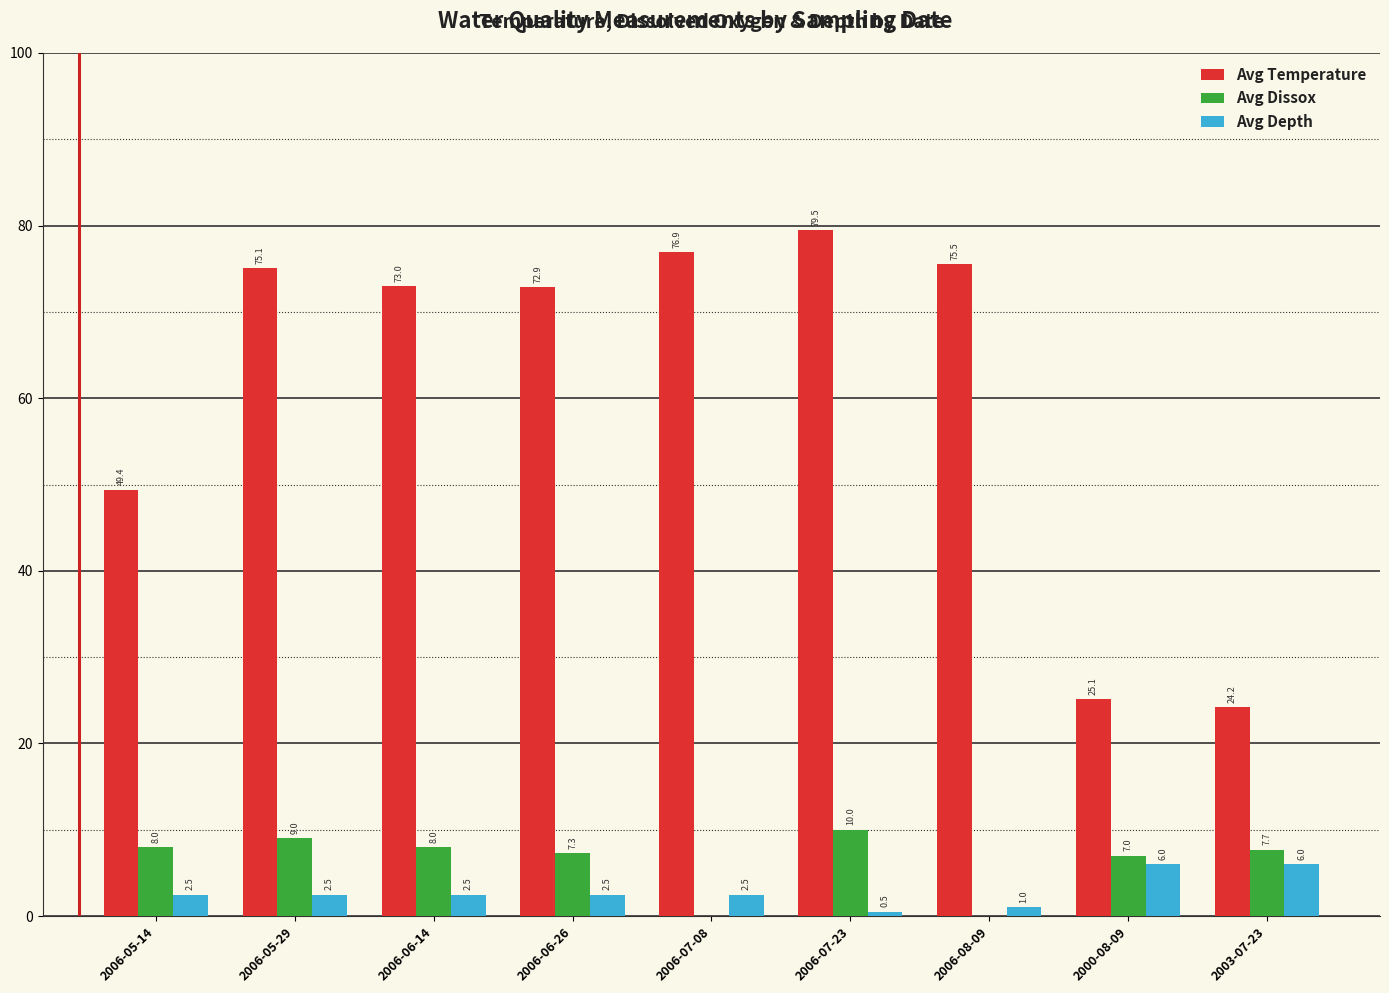

What is the sum of all Avg Dissox values?

57.0